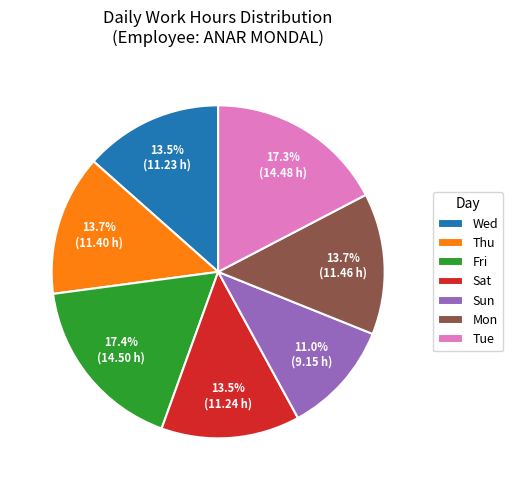

Do Thu and Tue together represent more than half of the pie?

No